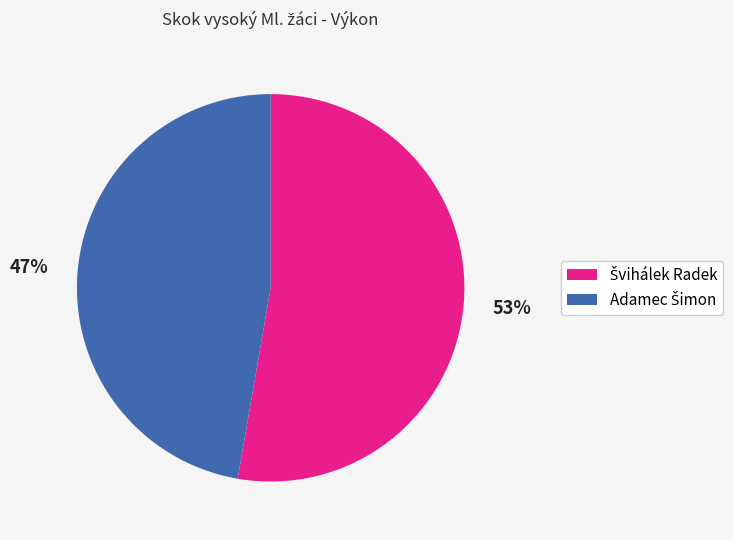

Is there a majority slice in this chart?

Yes